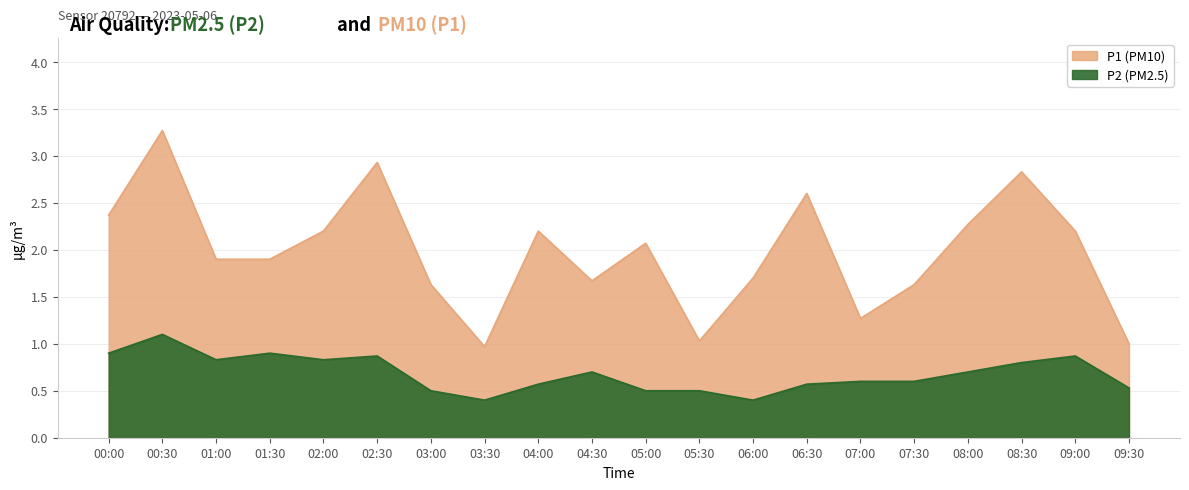

Which label corresponds to the smallest value in the chart?

03:30